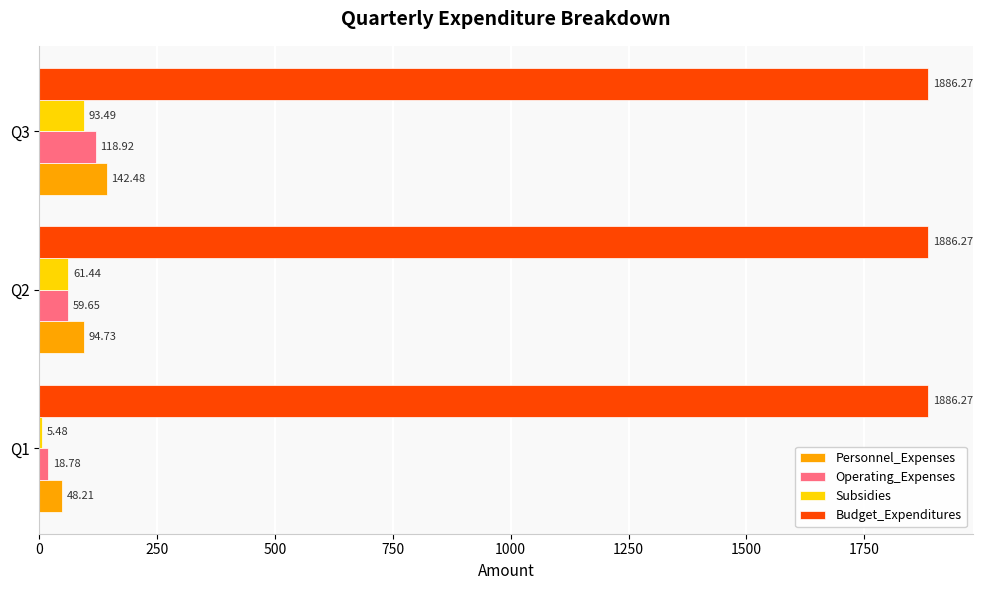

Which series has the largest total across all categories?

Budget_Expenditures